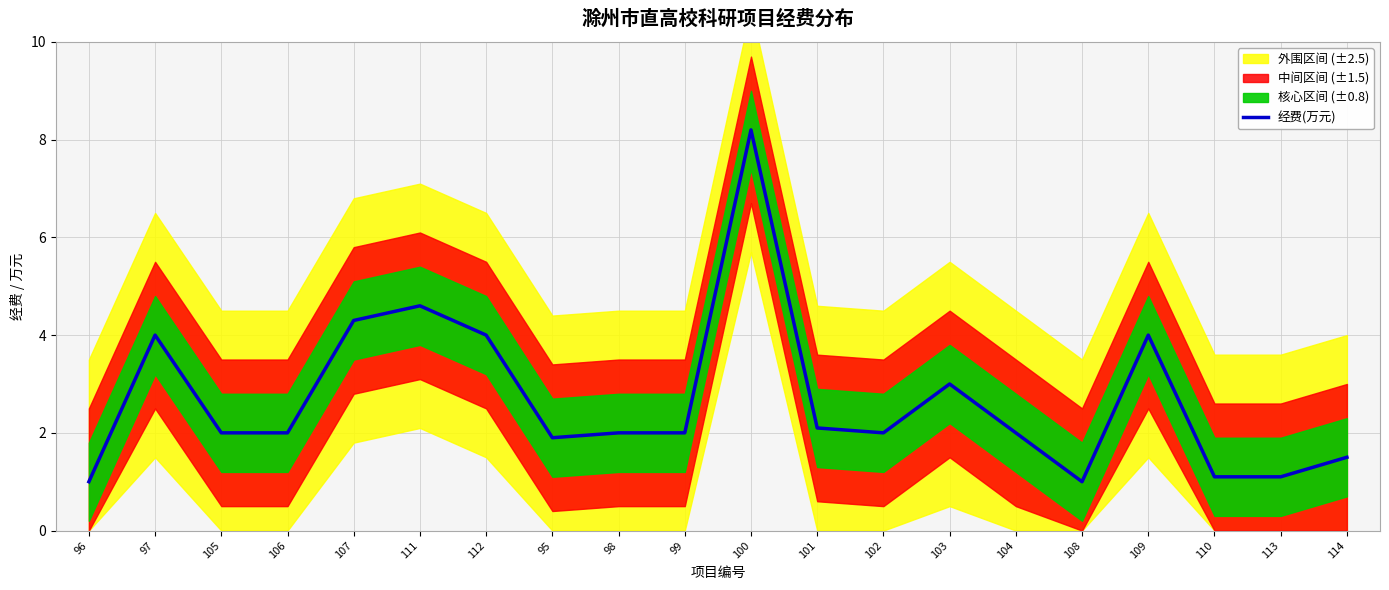

What is the difference between the values at 95 and 99?

0.1